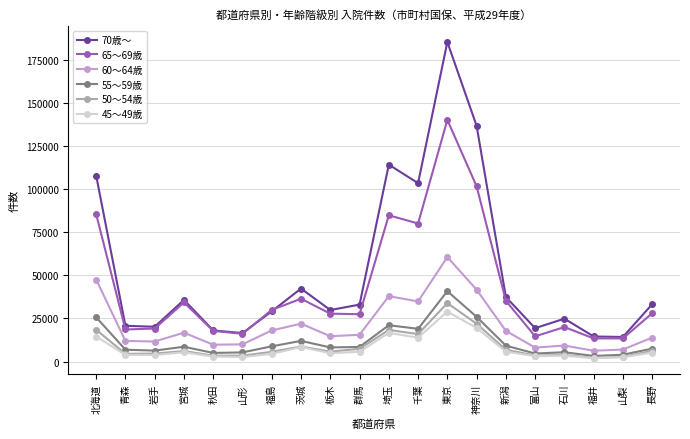

What is the difference between the 45～49歳 values at 栃木 and 千葉?

9030